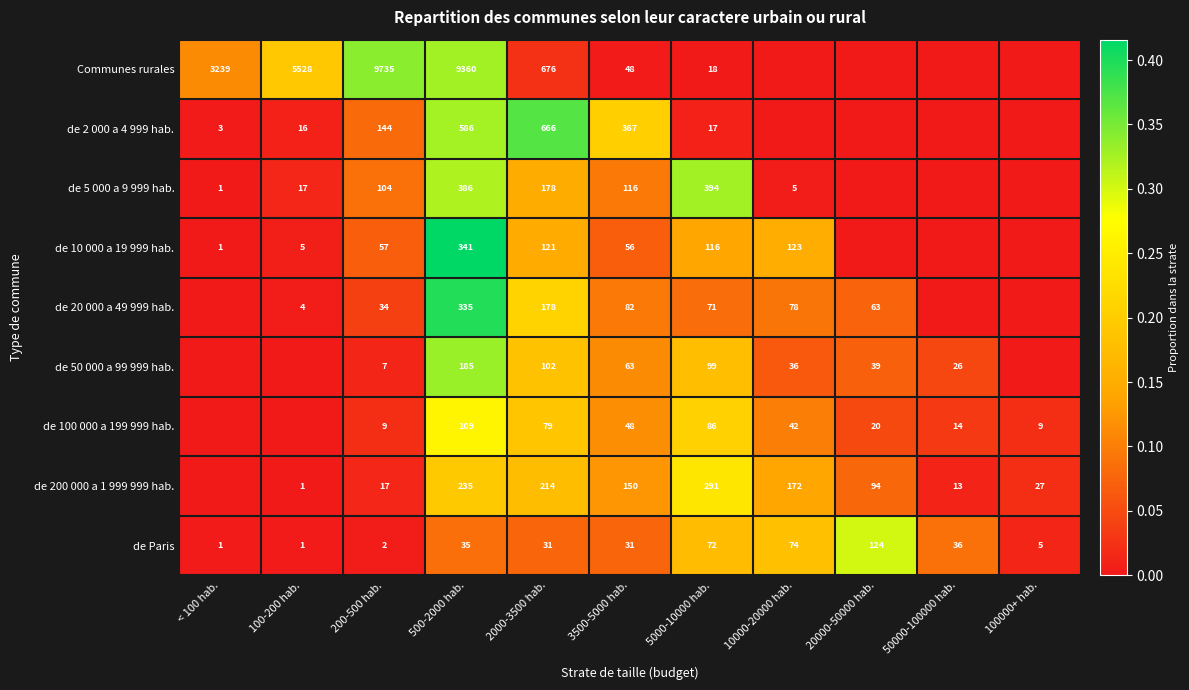

What is the spread (max minus min) of values at < 100 hab.?

0.1